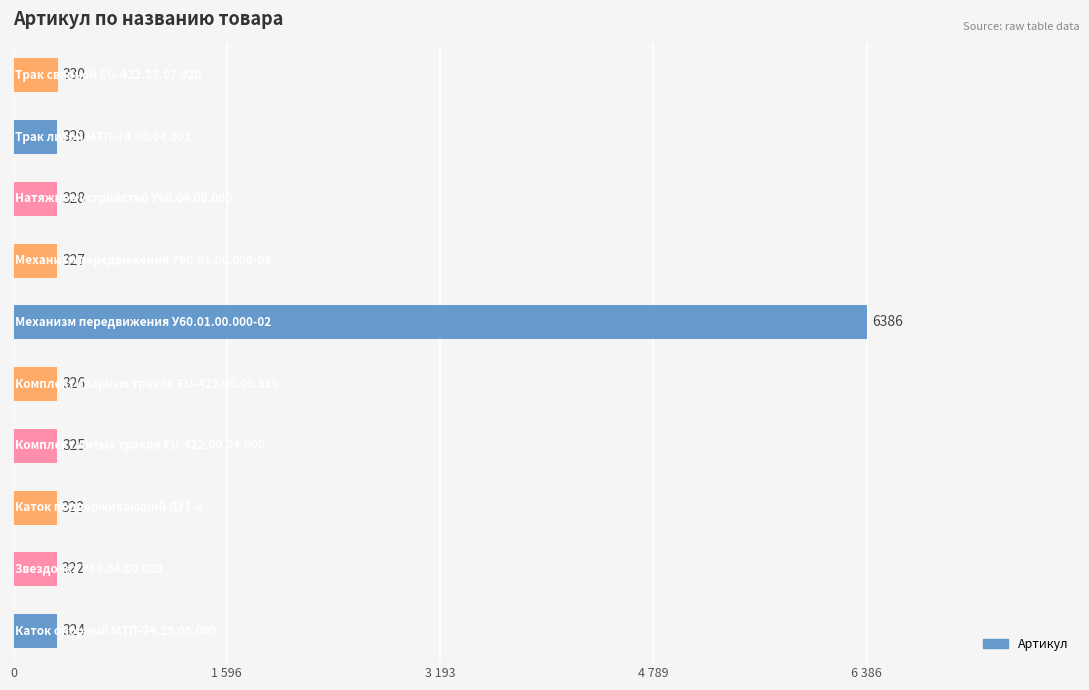

Does the chart contain any negative values?

No